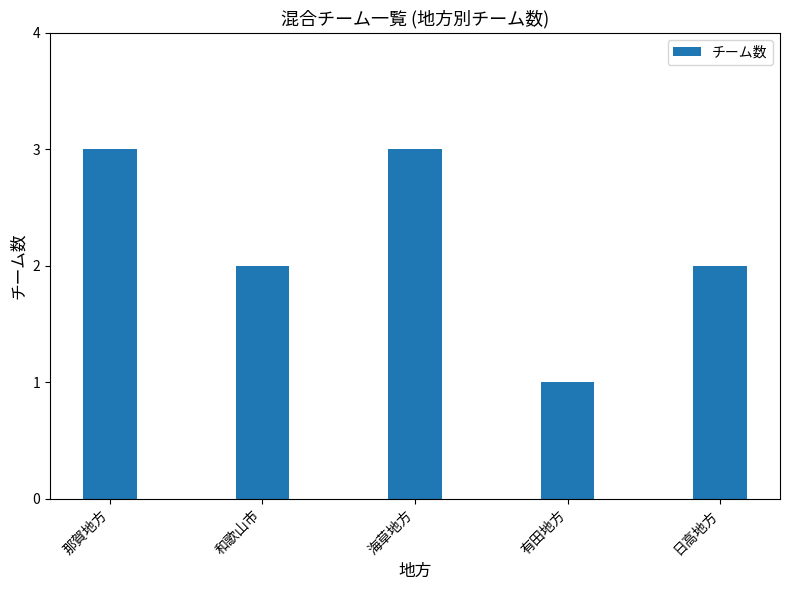

How many bars are there in total?

5